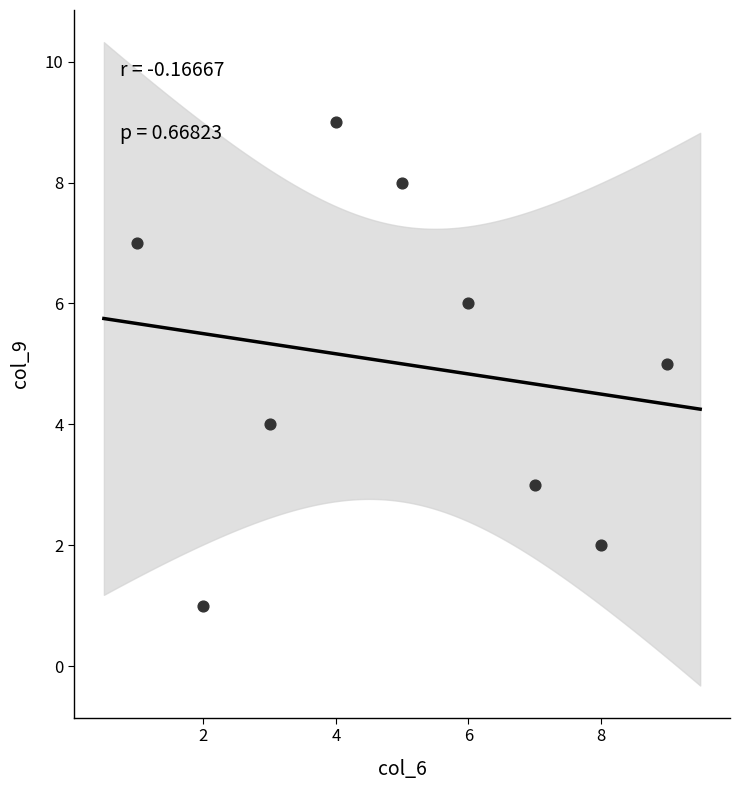

What is the average X value?

5